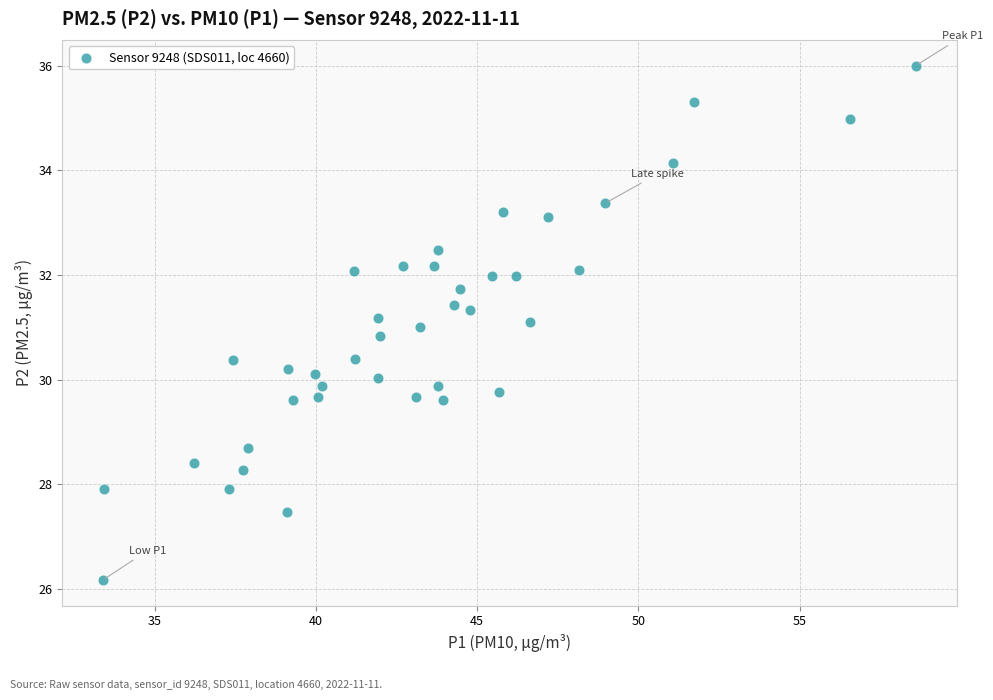

What is the range of X values (max minus min)?

25.2